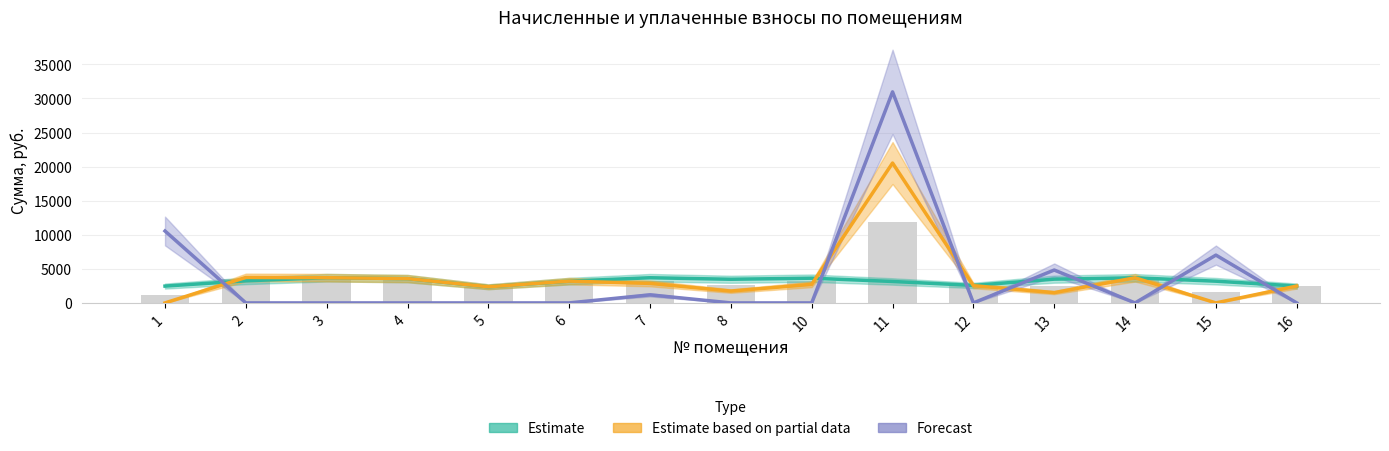

How many positive values does the Forecast series have?

5